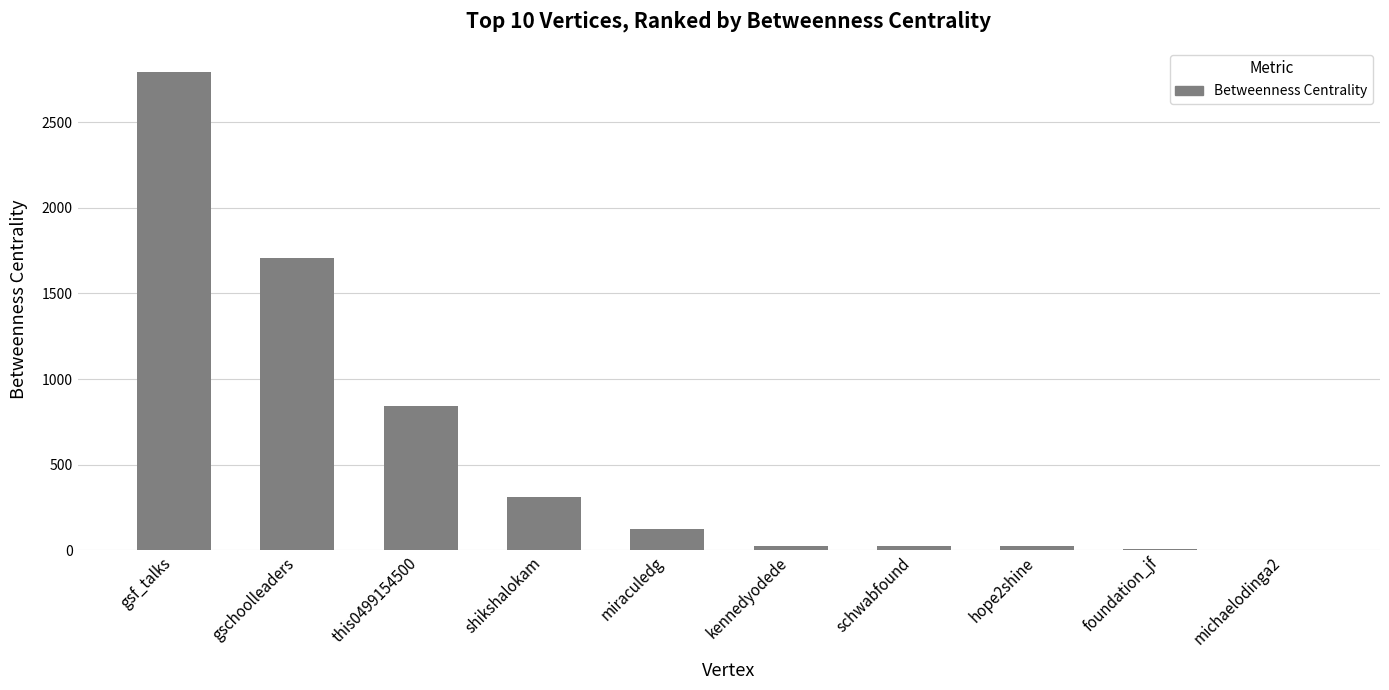

What is the sum of all values?

5853.1